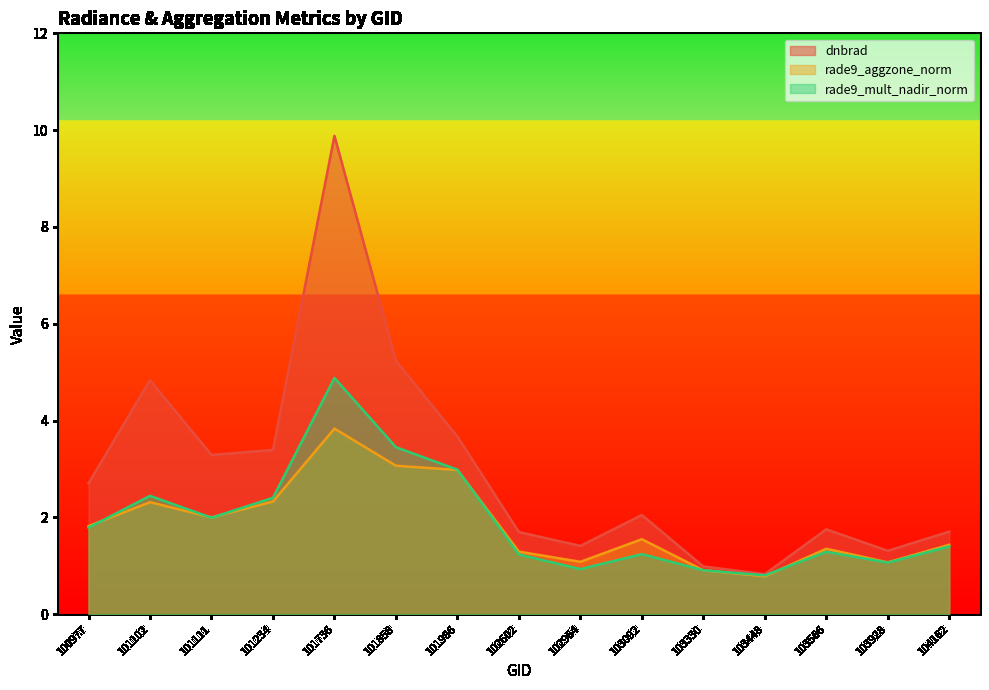

Between 101102 and 102964, which is larger?

101102